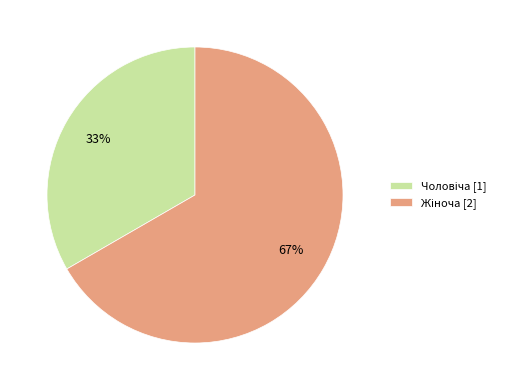

Is there any slice that represents more than half of the pie?

Yes